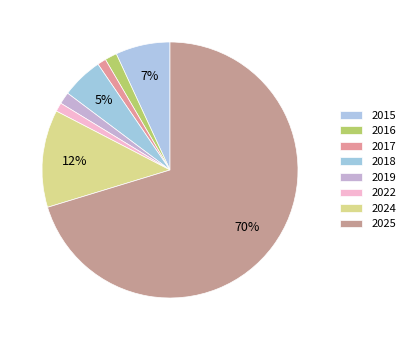

How many slices are in this pie chart?

8